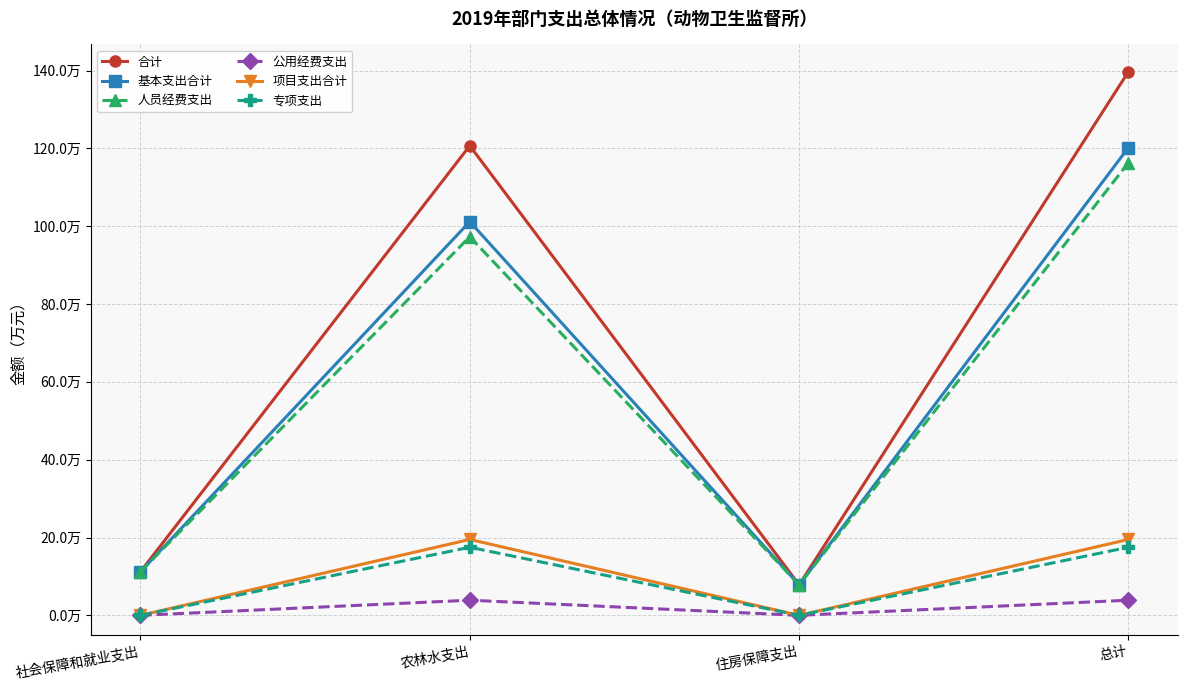

What is the highest value of the 项目支出合计 series?

19.5